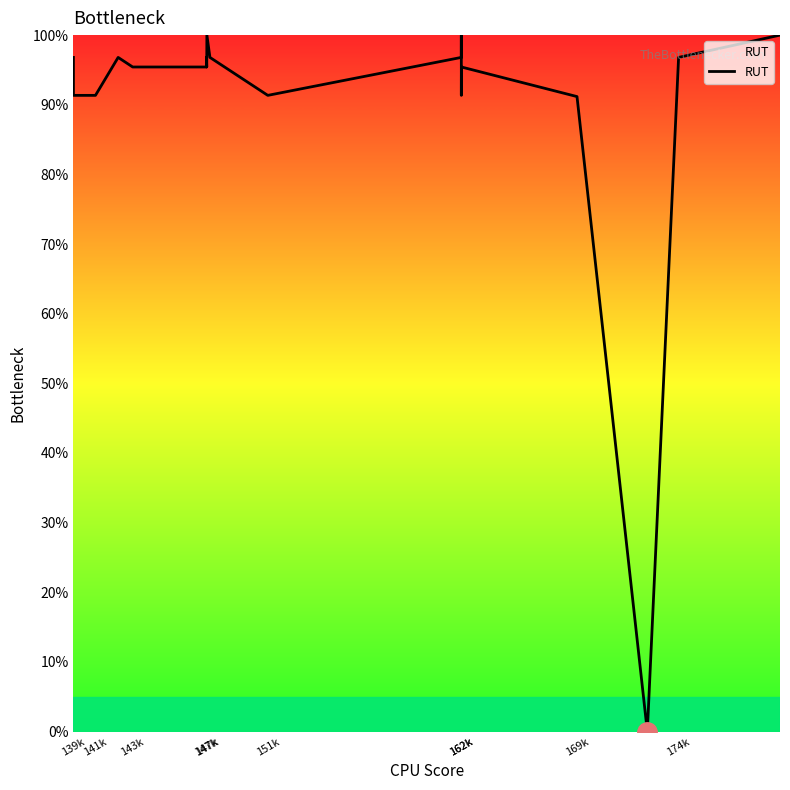

How many values are below 95?

7